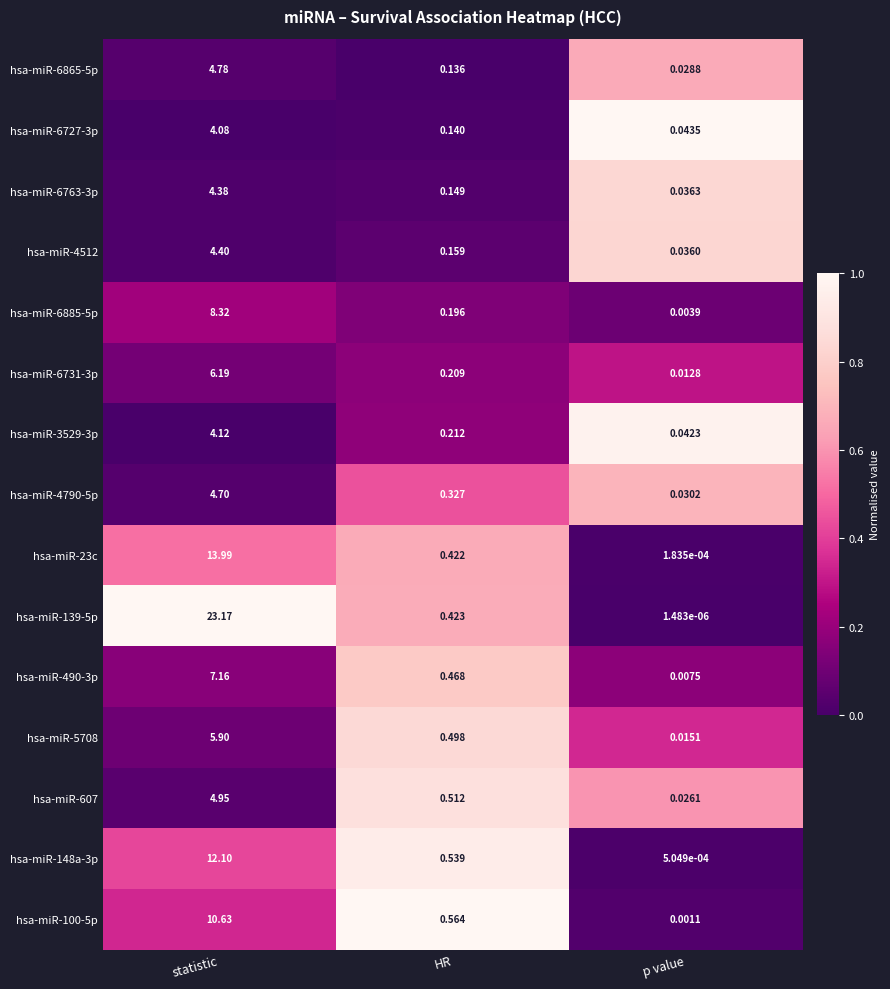

Which series has the largest range (max minus min)?

hsa-miR-139-5p